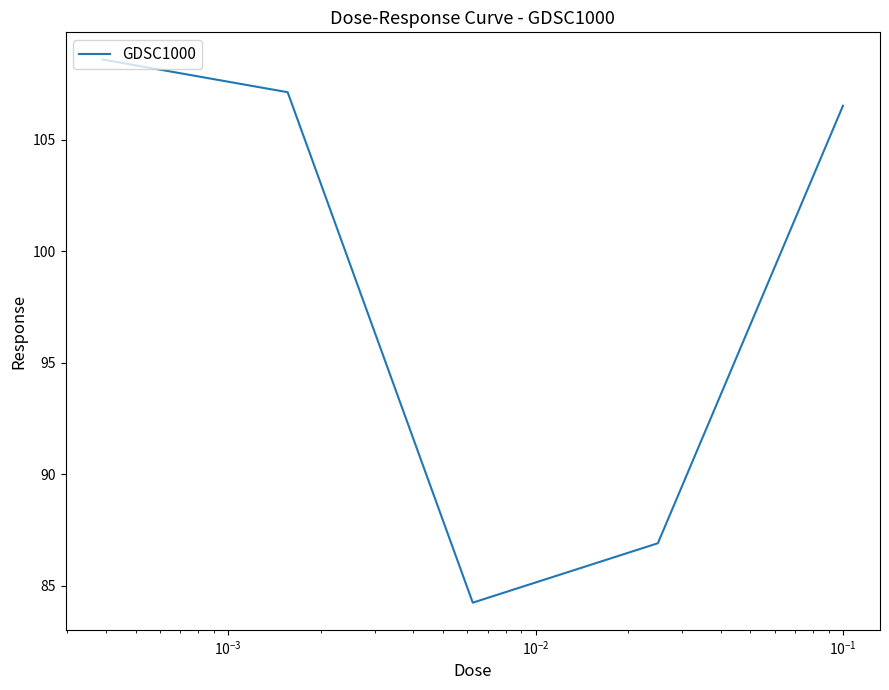

How many interior local valleys (lower than both neighbors) does the data have?

1